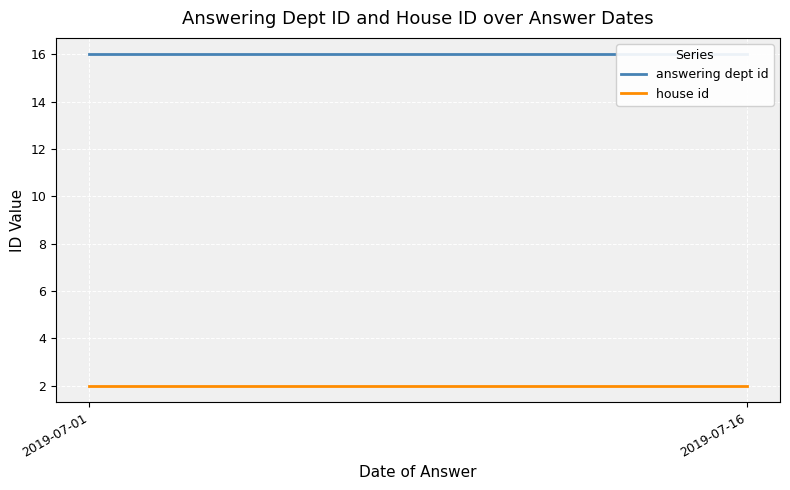

Between 2019-07-01 and 2019-07-16, which series saw the biggest shift?

answering dept id